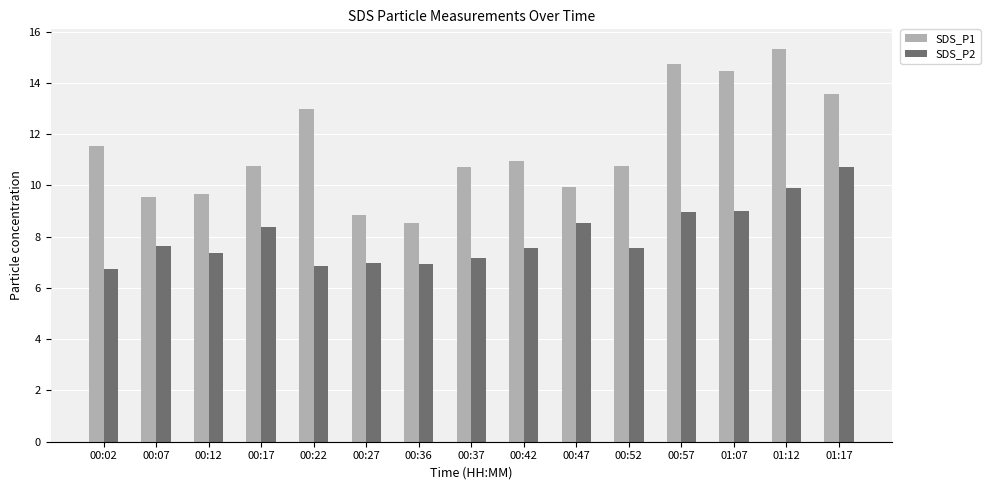

At which category does the chart reach its peak across all series?

01:12